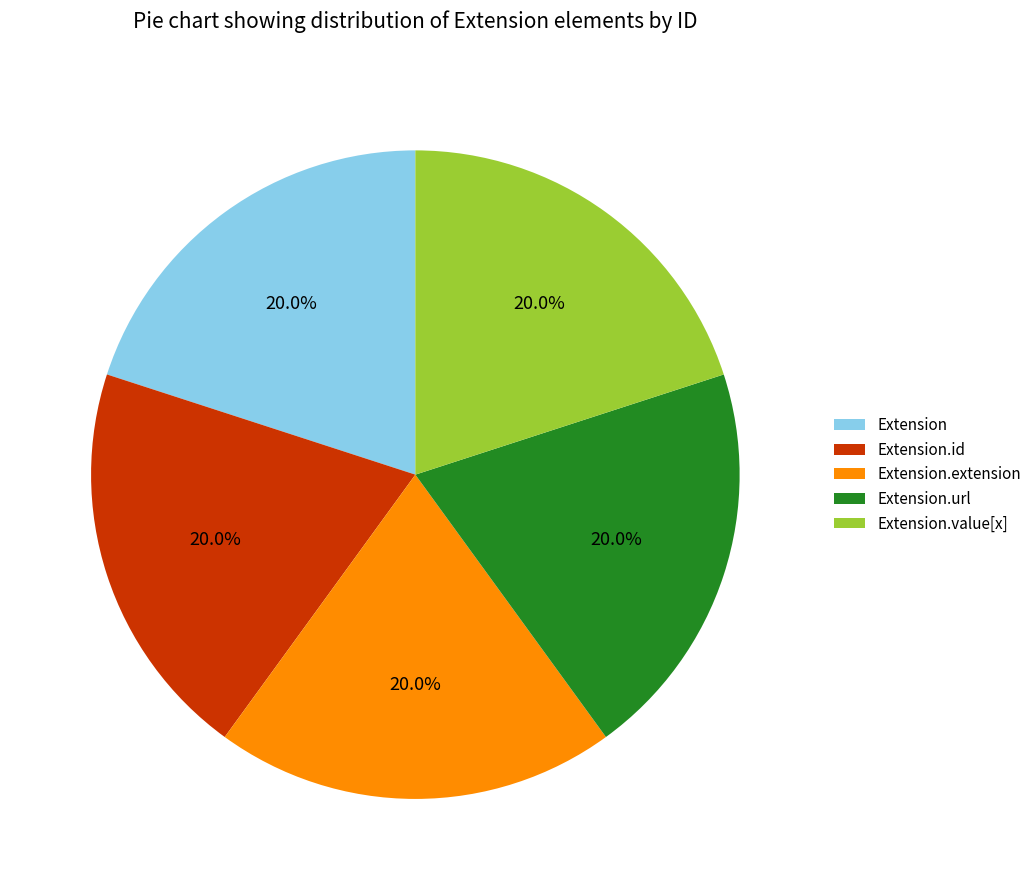

To the nearest percent, what is the difference between the largest and smallest slice percentages?

0%